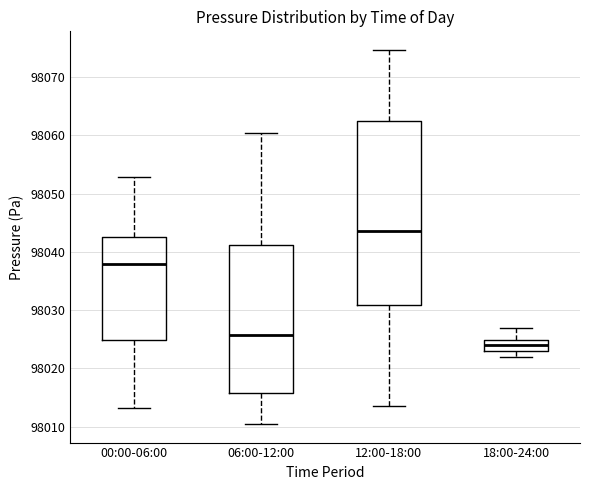

Comparing the boxes themselves (not the whiskers), which one is the tallest?

12:00-18:00